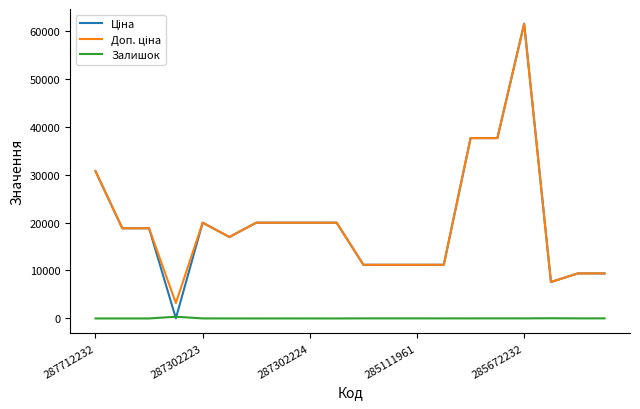

True or false: Залишок and Ціна cross at least once.

True